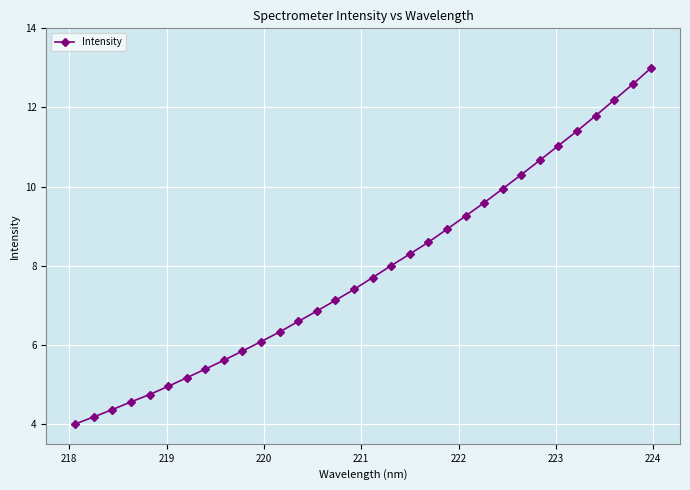

How many data points are above 7?

18